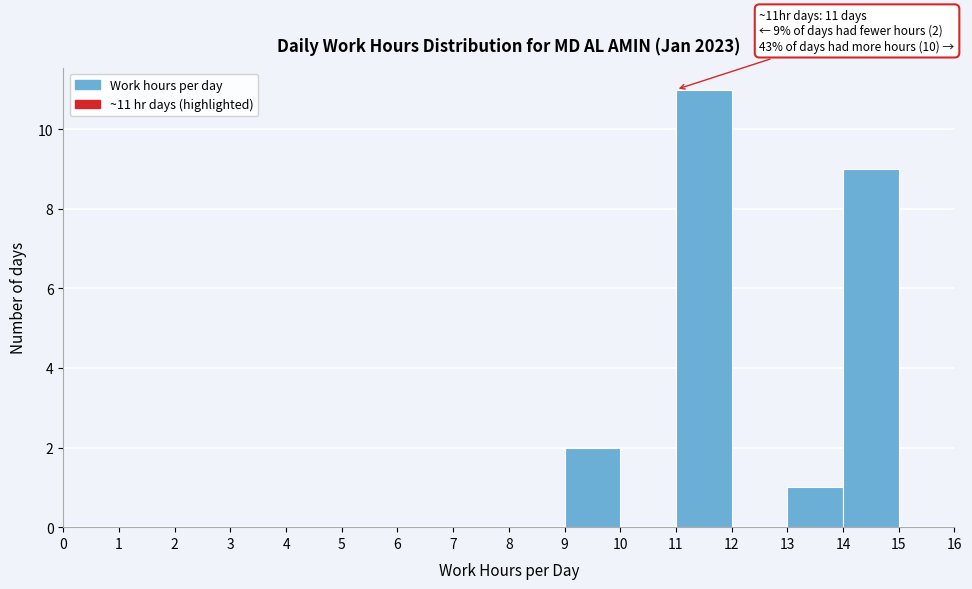

Which range on the x-axis has the tallest bar?

11 to 12